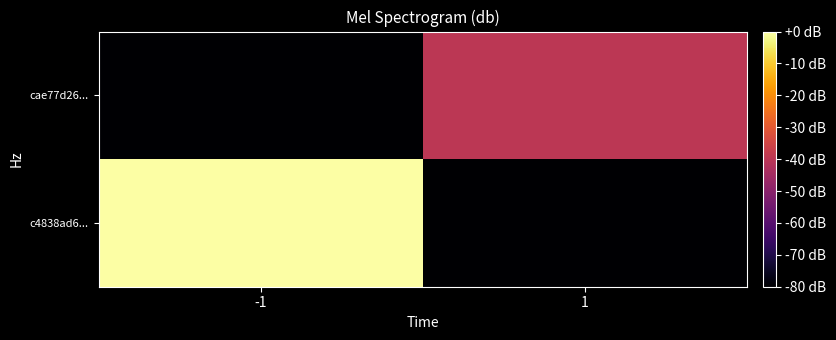

At which category is the sum across all series the highest?

-1